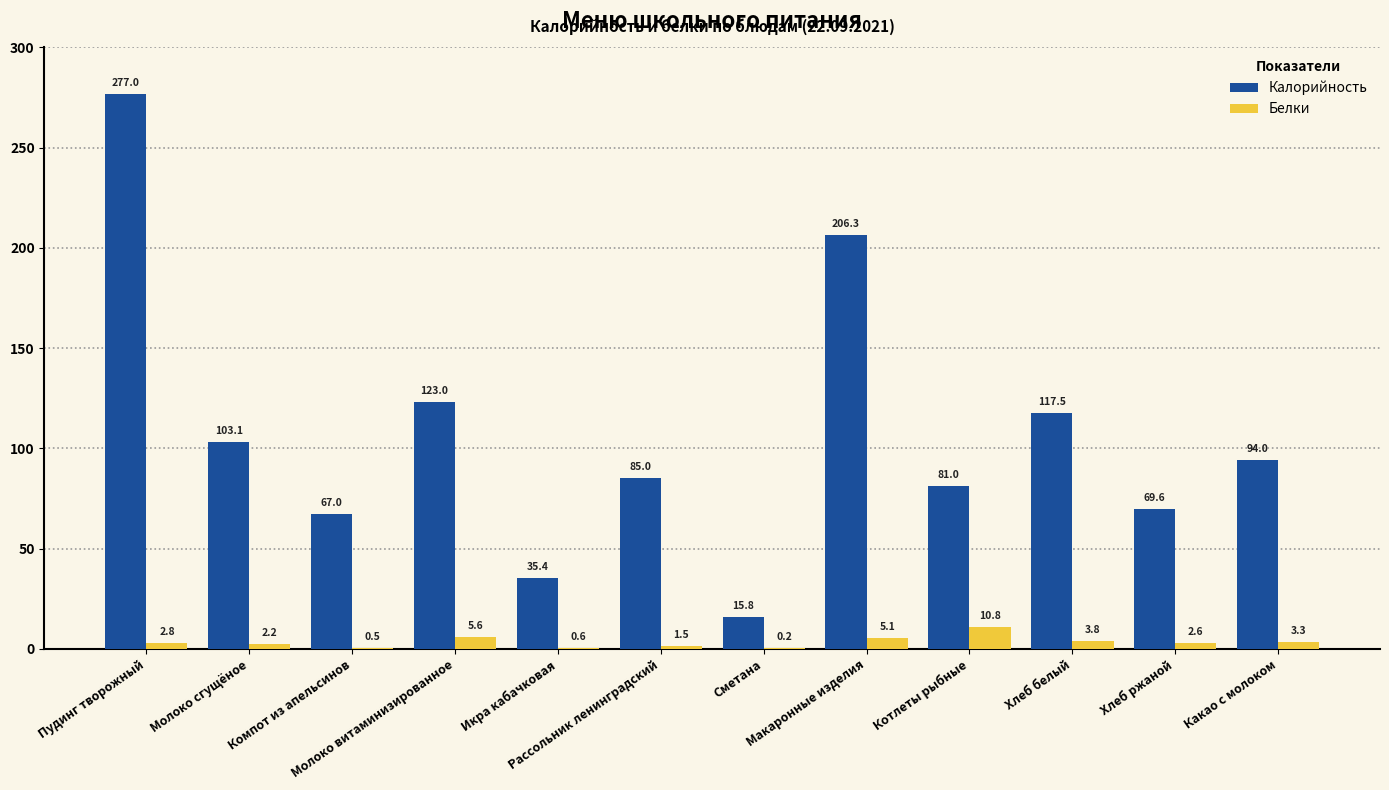

What is the greatest value displayed?

277.0